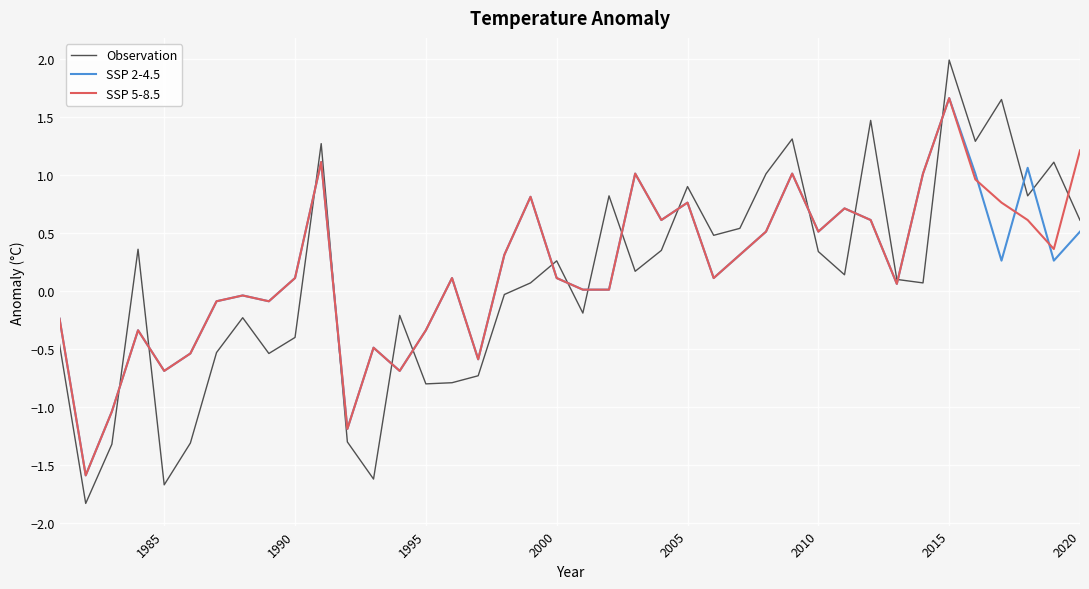

What is the highest value of the SSP 2-4.5 series?

1.7